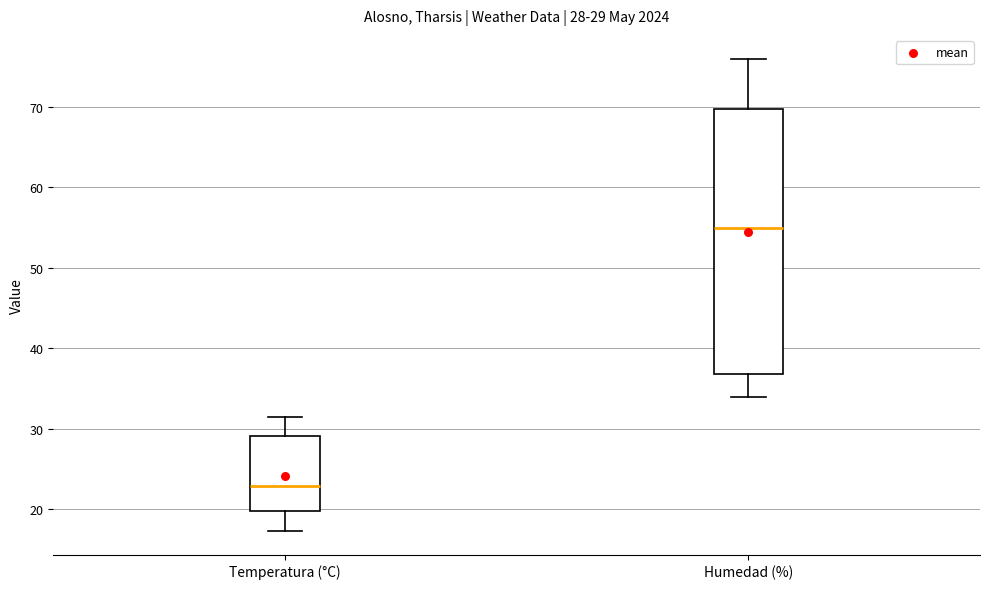

Which box has the lowest median line?

Temperatura (°C)